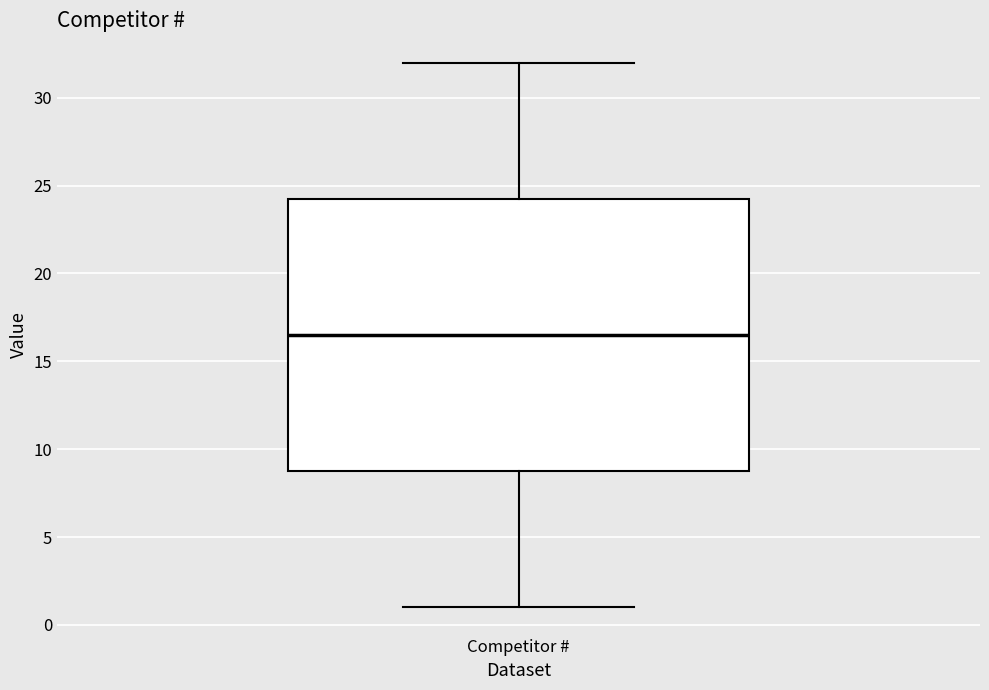

Where does the upper whisker of the box for Competitor # end on the y-axis? The values are not printed on the chart, so give them approximately, as read against the axis.

32.0